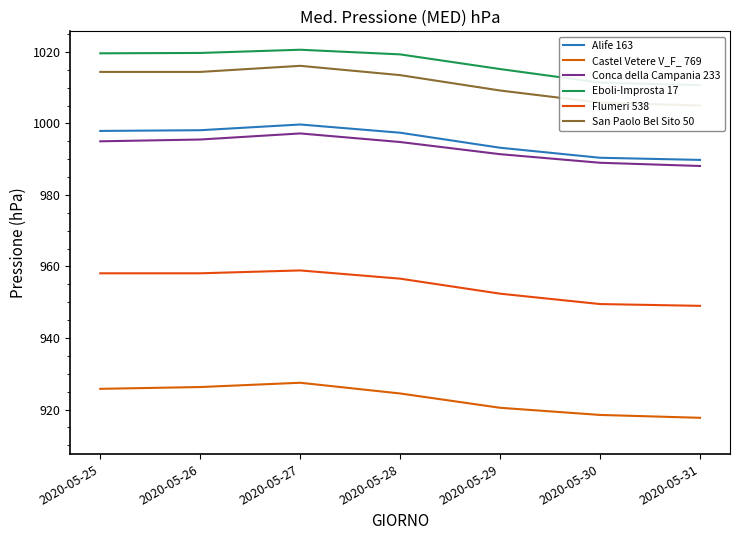

Which series has the widest spread of values?

San Paolo Bel Sito 50